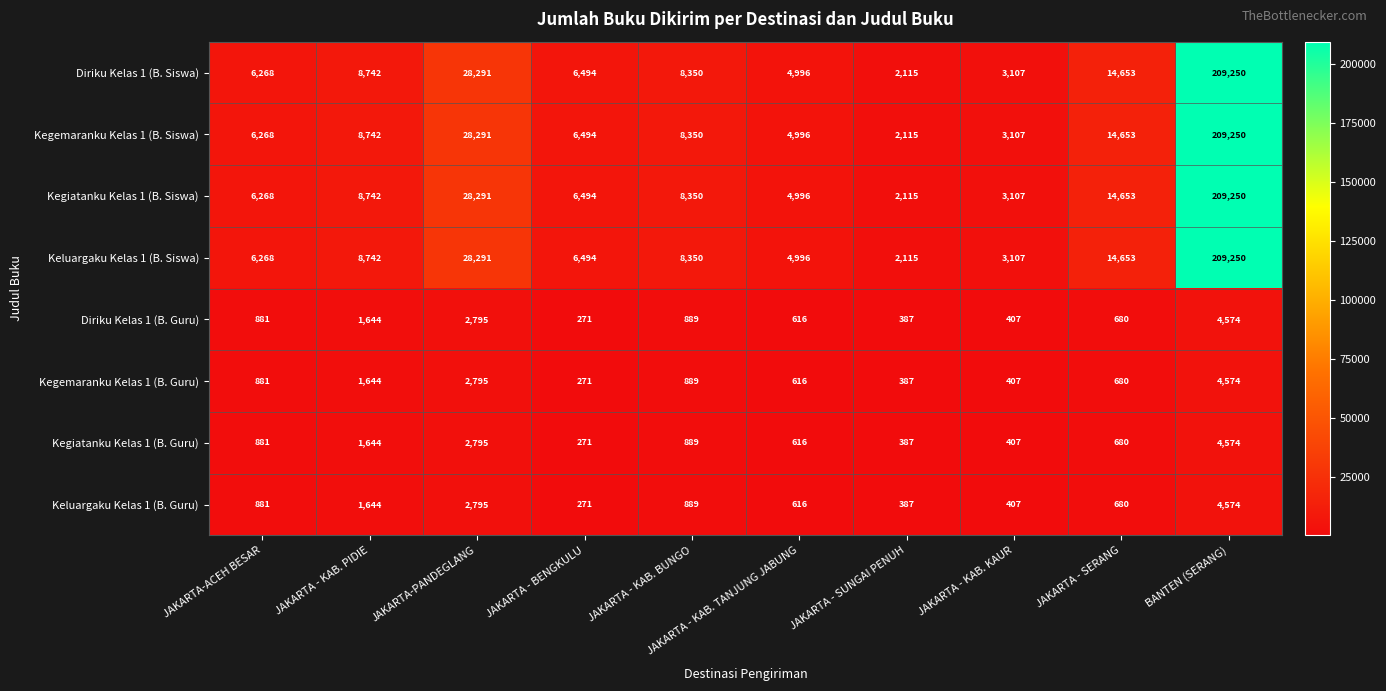

What is the lowest value of the Kegiatanku Kelas 1 (B. Siswa) series?

2115